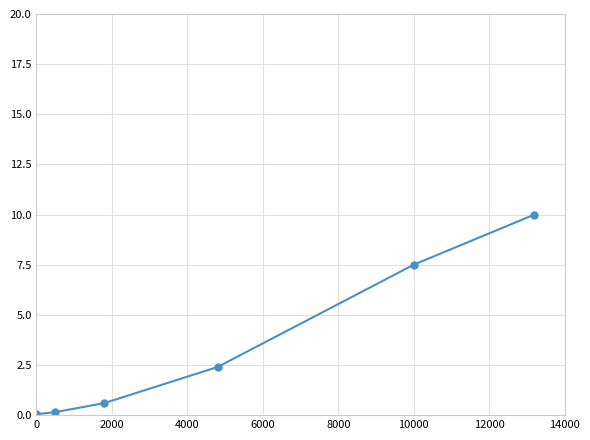

What is the sum of all values?

20.7